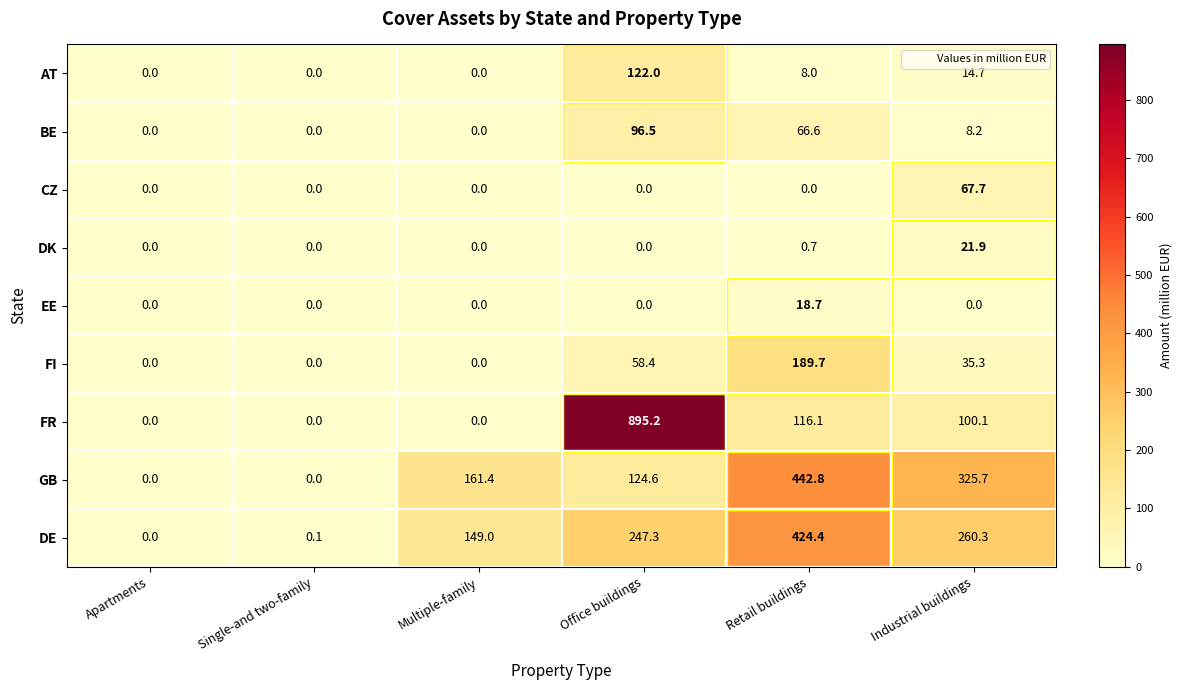

Which series has the largest total across all categories?

FR